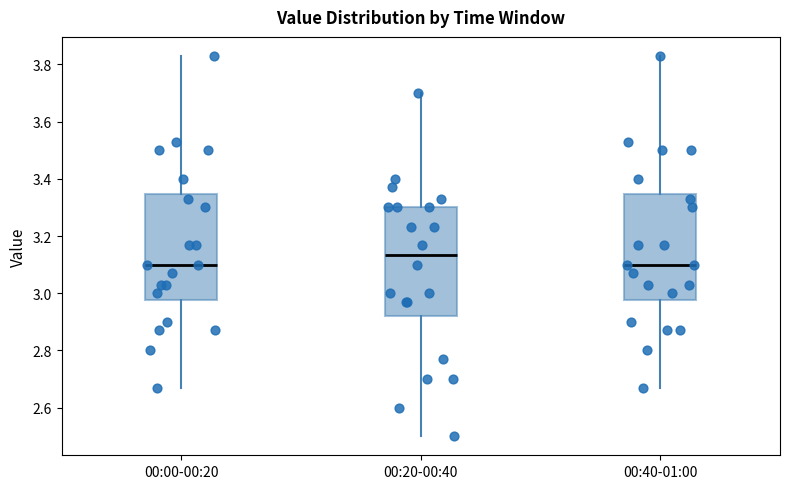

Reading left to right, read every box against the y-axis: the position of its median line, the range the box covers, and the ends of its whiskers. The values are not printed on the chart, so give them approximately, as read against the axis.

00:00-00:20: median 3.10, box 2.98 to 3.34, whiskers 2.68 to 3.84
00:20-00:40: median 3.14, box 2.92 to 3.30, whiskers 2.50 to 3.70
00:40-01:00: median 3.10, box 2.98 to 3.34, whiskers 2.68 to 3.84